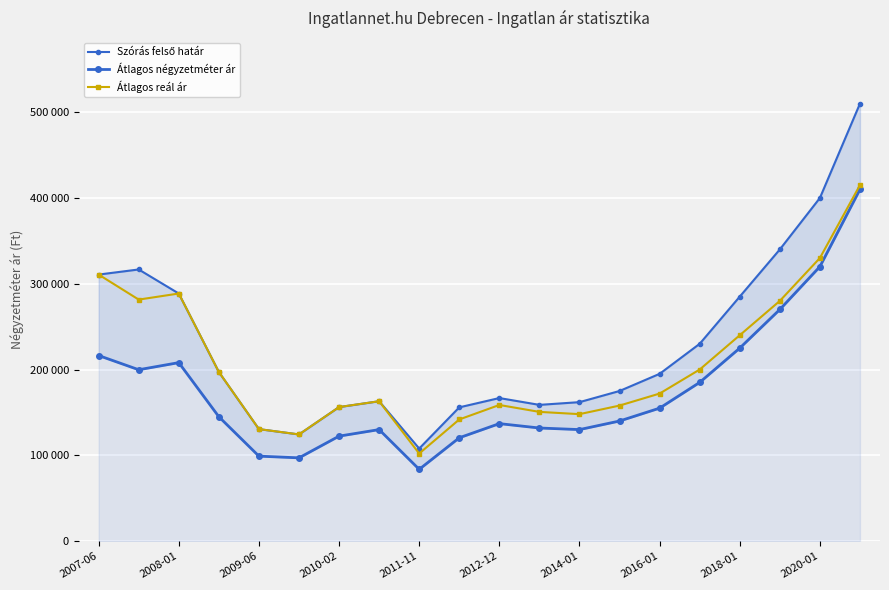

Rank the series by their average value, from lowest to highest.

Átlagos négyzetméter ár, Átlagos reál ár, Szórás felső határ